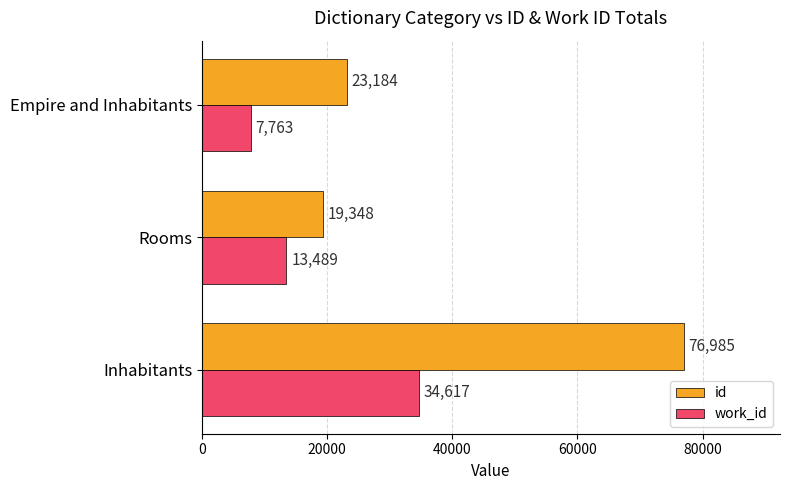

How many data points does each series have?

3